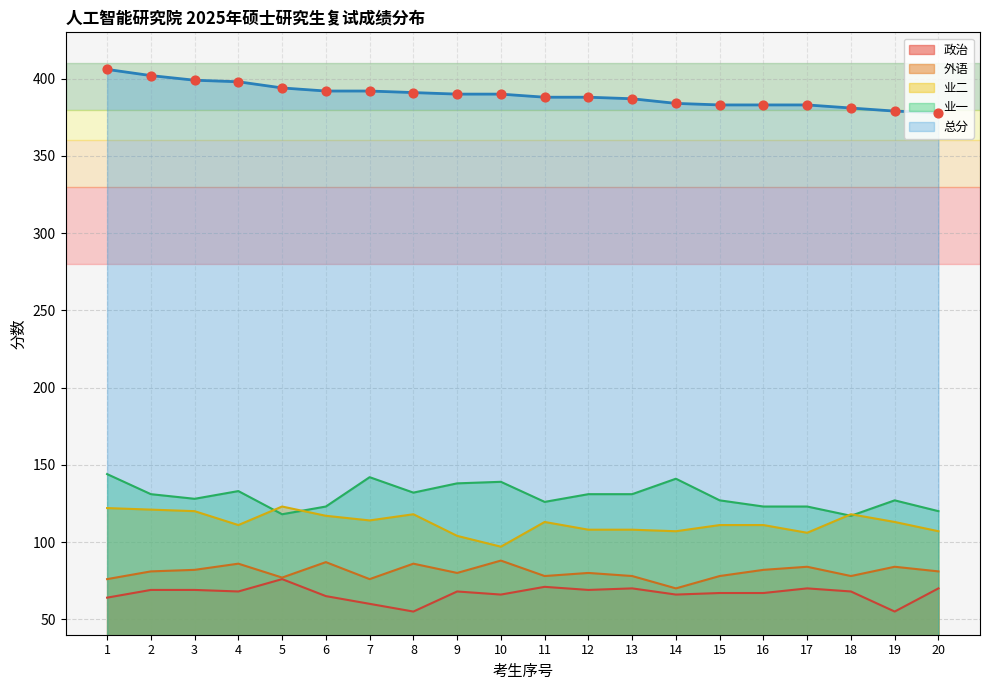

Which series contains the highest Y value?

总分